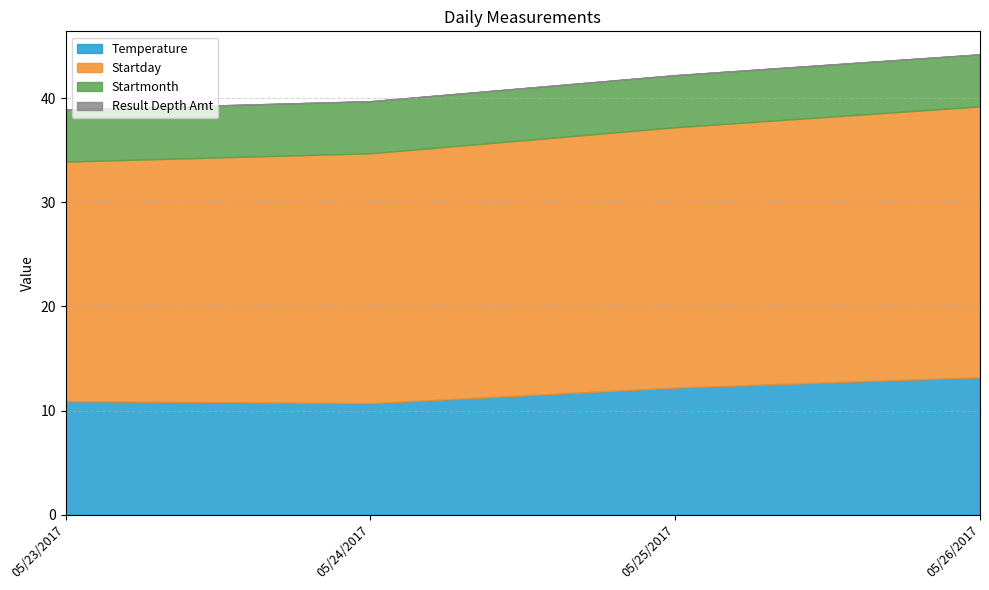

Which has a higher value, 05/23/2017 or 05/26/2017?

05/26/2017